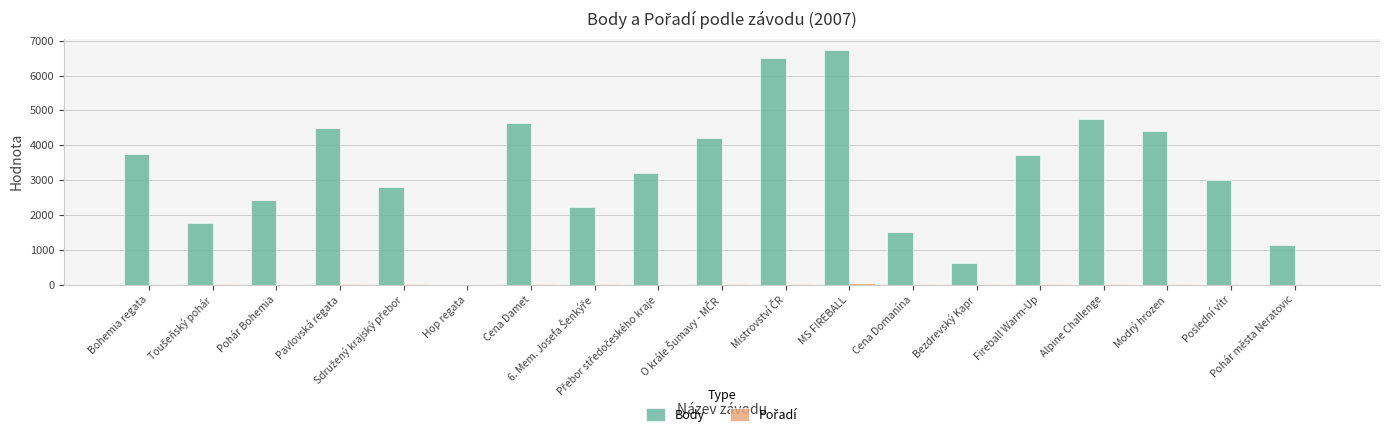

What is the sum of all Body values?

61926